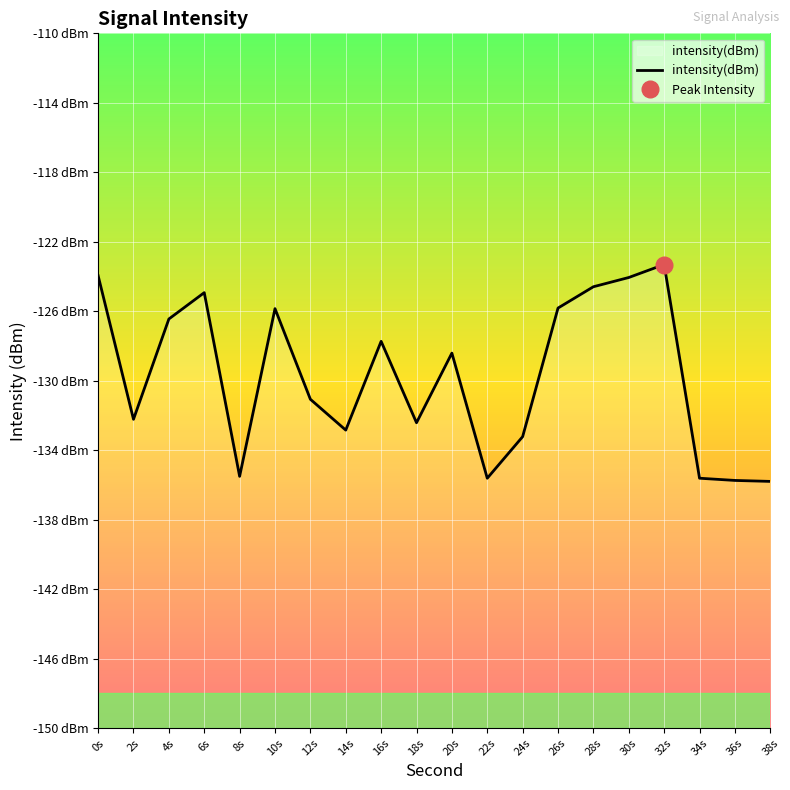

What is the label of the 13th point from the right?

14s